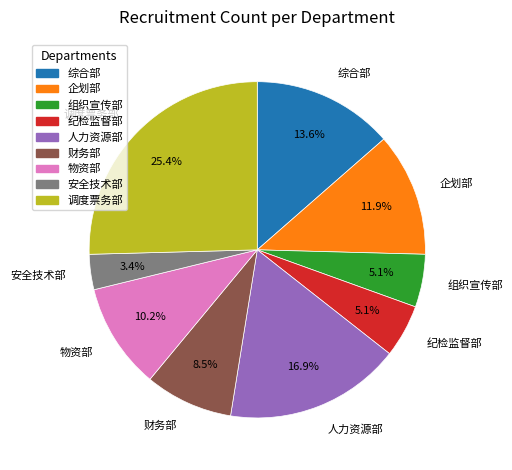

How many segments does this pie chart have?

9